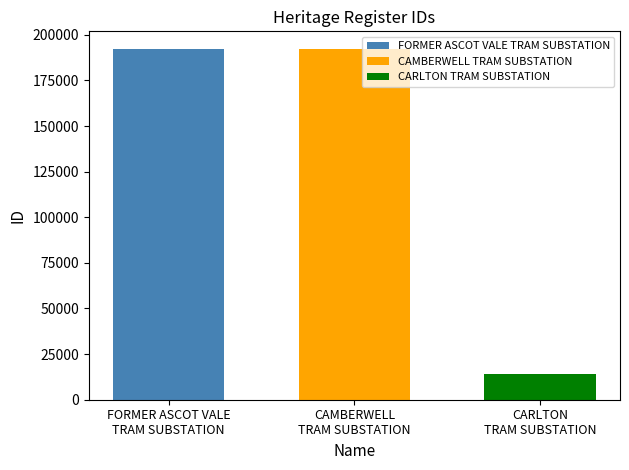

Which series has the widest spread of values?

FORMER ASCOT VALE TRAM SUBSTATION